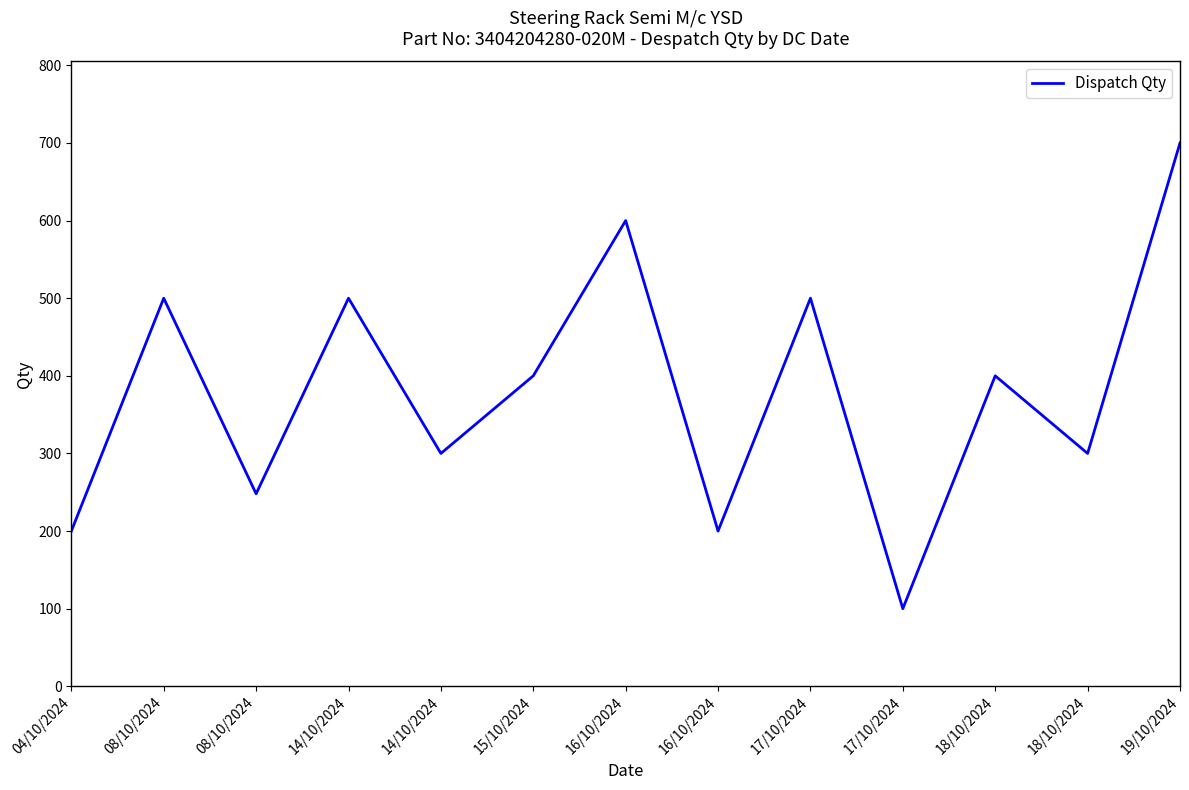

What is the value of the 2nd point from the left?

500